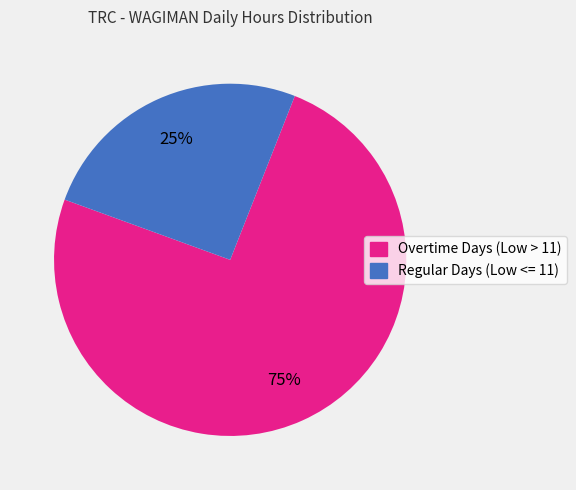

Does any single category account for the majority?

Yes